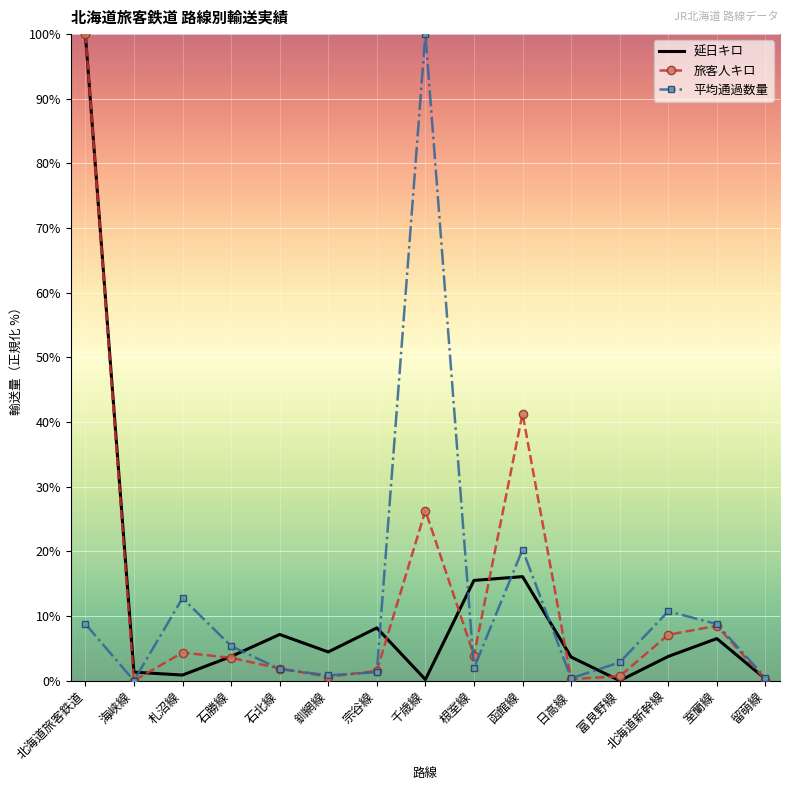

True or false: 平均通過数量 has a value of 100.0 at 千歳線.

True